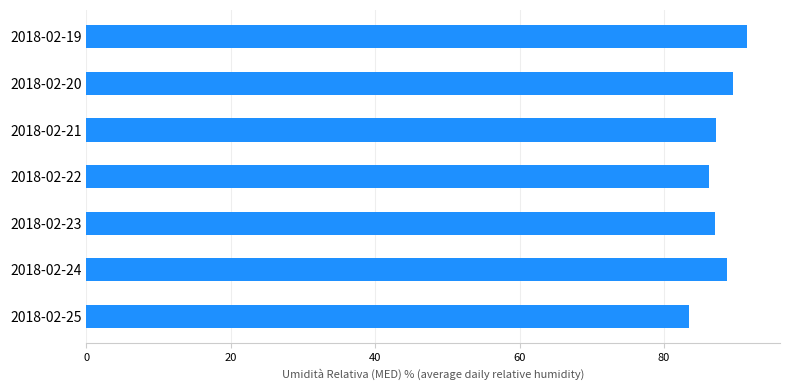

The value at 2018-02-24 is 154.2. True or false?

False